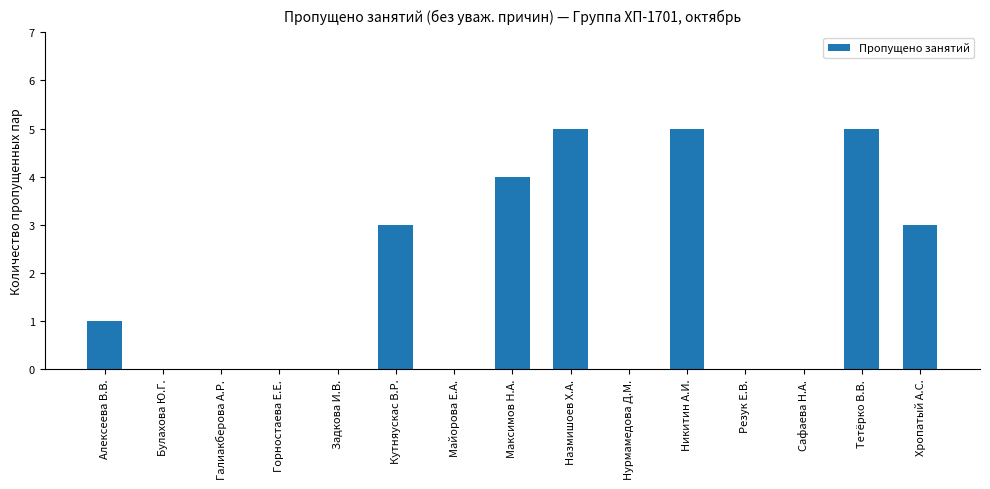

The value at Галиакберова А.Р. is -2. True or false?

False